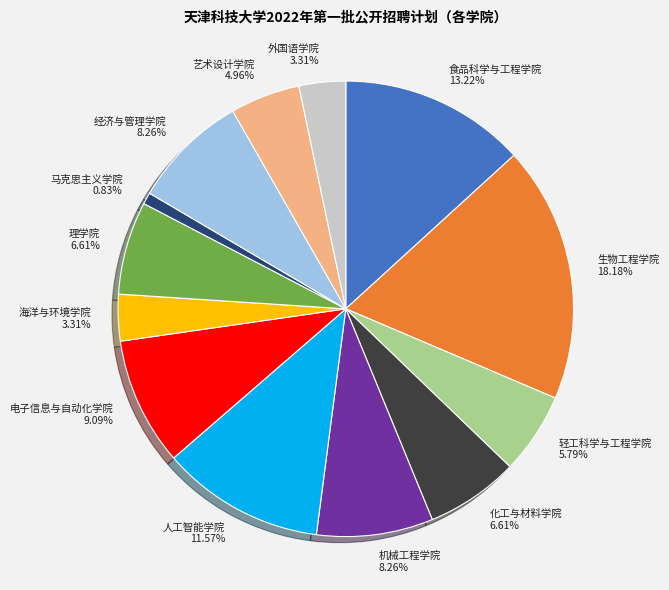

To the nearest percent, what is the average slice percentage?

8%